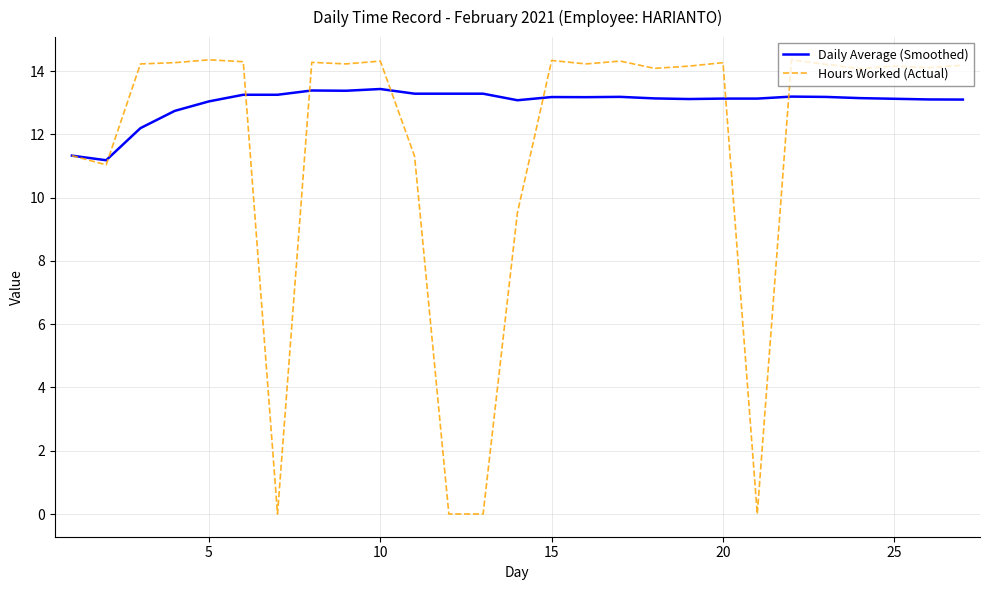

Rank the series by their average value, from highest to lowest.

Daily Average (Smoothed), Hours Worked (Actual)